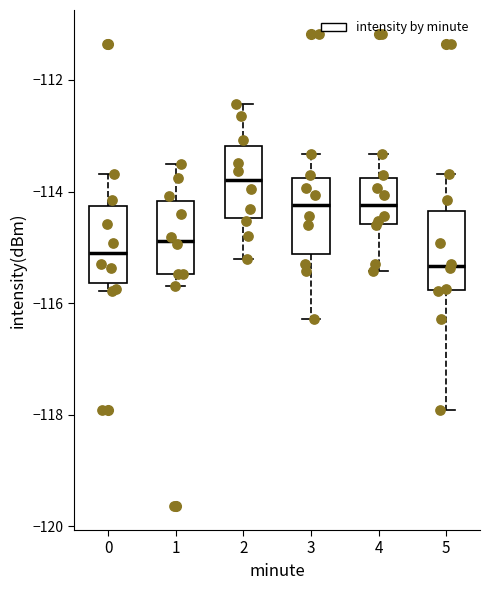

Reading left to right, read every box against the y-axis: the position of its median line, the range the box covers, and the ends of its whiskers. The values are not printed on the chart, so give them approximately, as read against the axis.

0: median -115.2, box -115.6 to -114.2, whiskers -115.8 to -113.6
1: median -114.8, box -115.4 to -114.2, whiskers -115.6 to -113.4
2: median -113.8, box -114.4 to -113.2, whiskers -115.2 to -112.4
3: median -114.2, box -115.2 to -113.8, whiskers -116.2 to -113.4
4: median -114.2, box -114.6 to -113.8, whiskers -115.4 to -113.4
5: median -115.4, box -115.8 to -114.4, whiskers -118.0 to -113.6